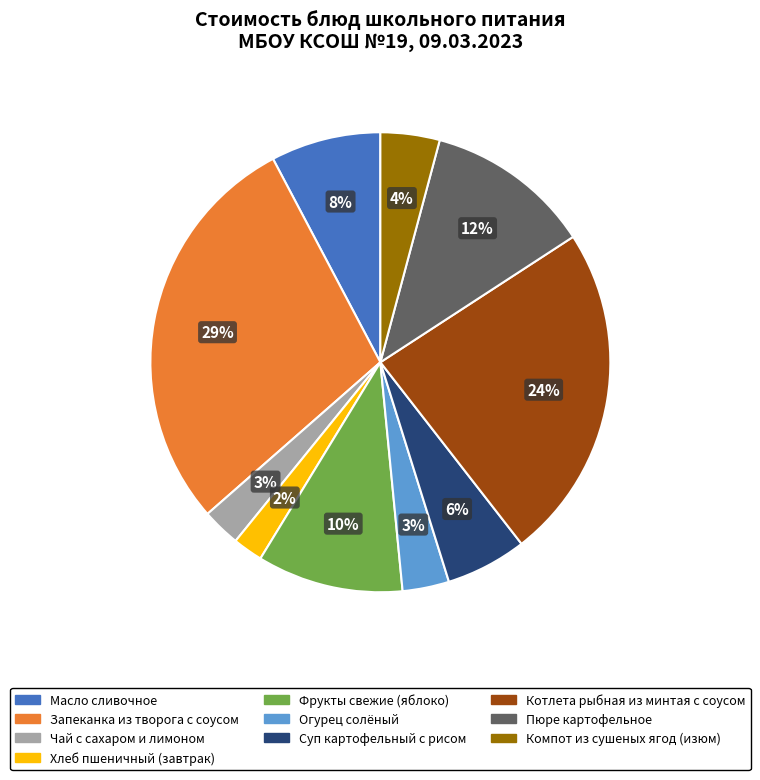

Count the number of slices in the pie.

10